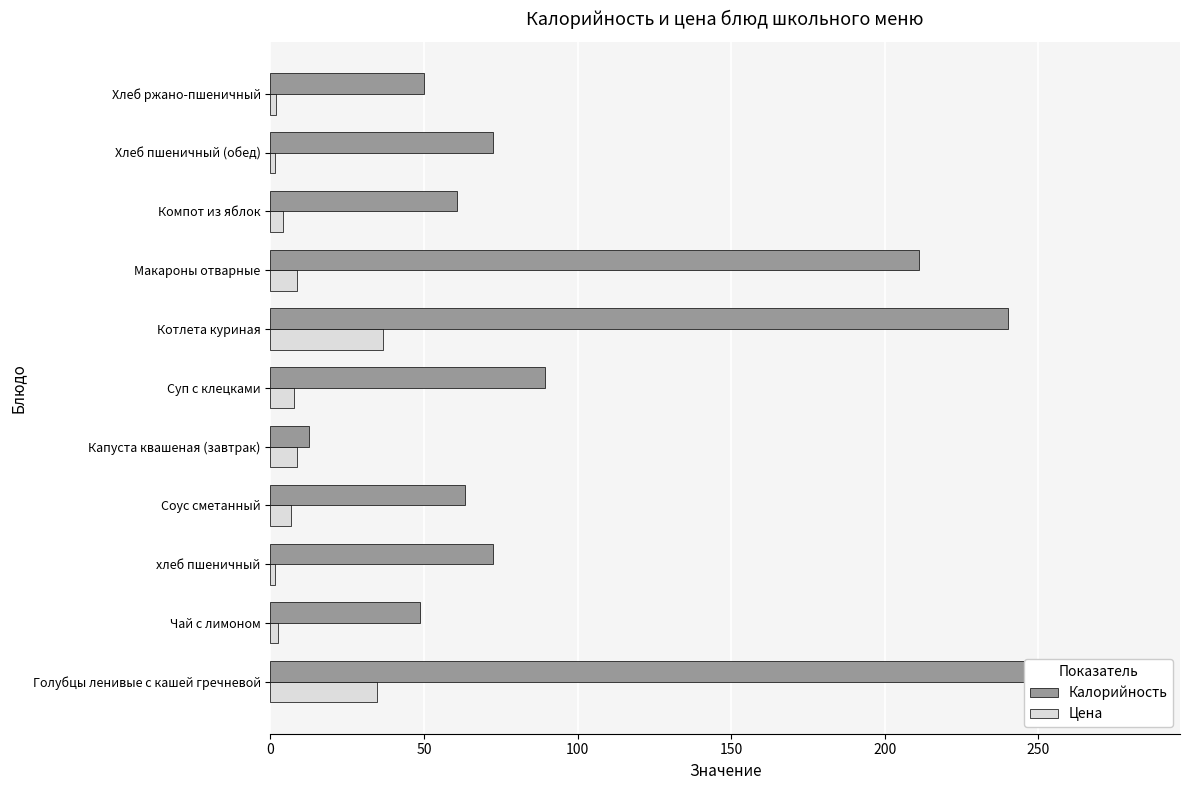

Rank the series by their average value, from highest to lowest.

Калорийность, Цена